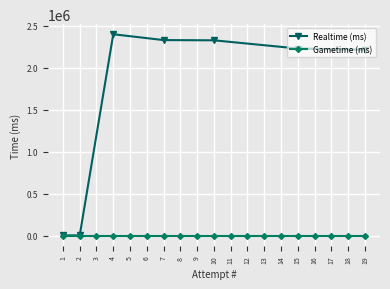

True or false: Realtime (ms) has more than 2 points higher than both neighbors.

False